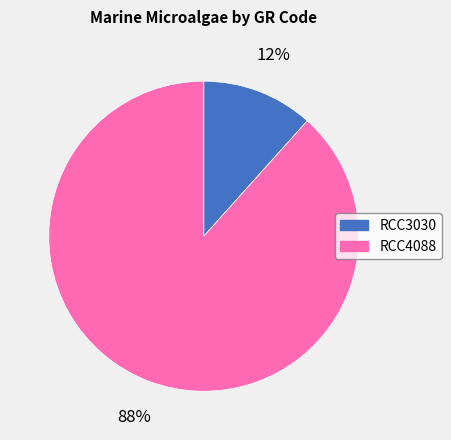

Do RCC4088 and RCC3030 together represent more than half of the pie?

Yes